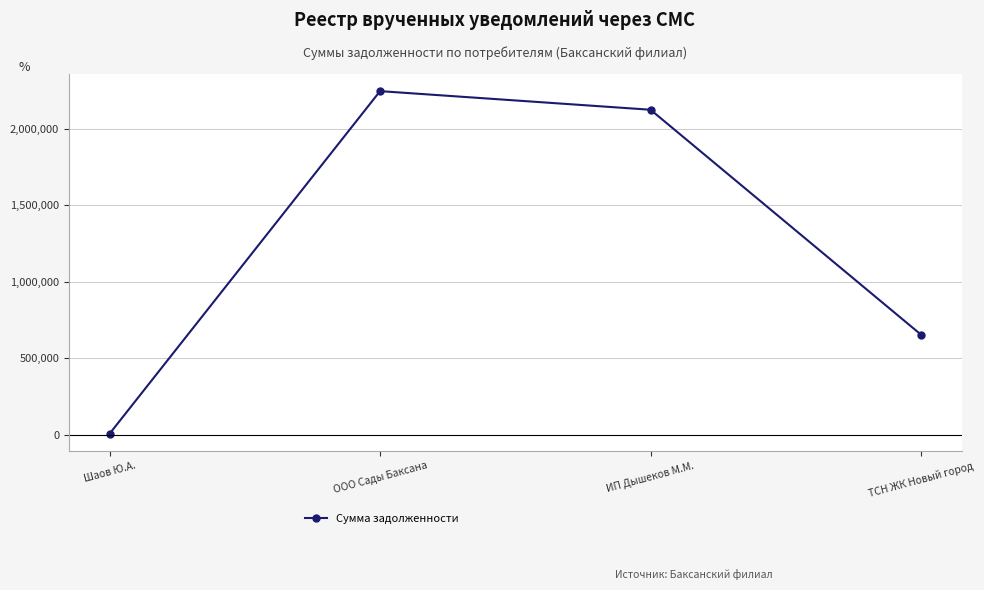

At which category does the chart reach its peak across all series?

ООО Сады Баксана